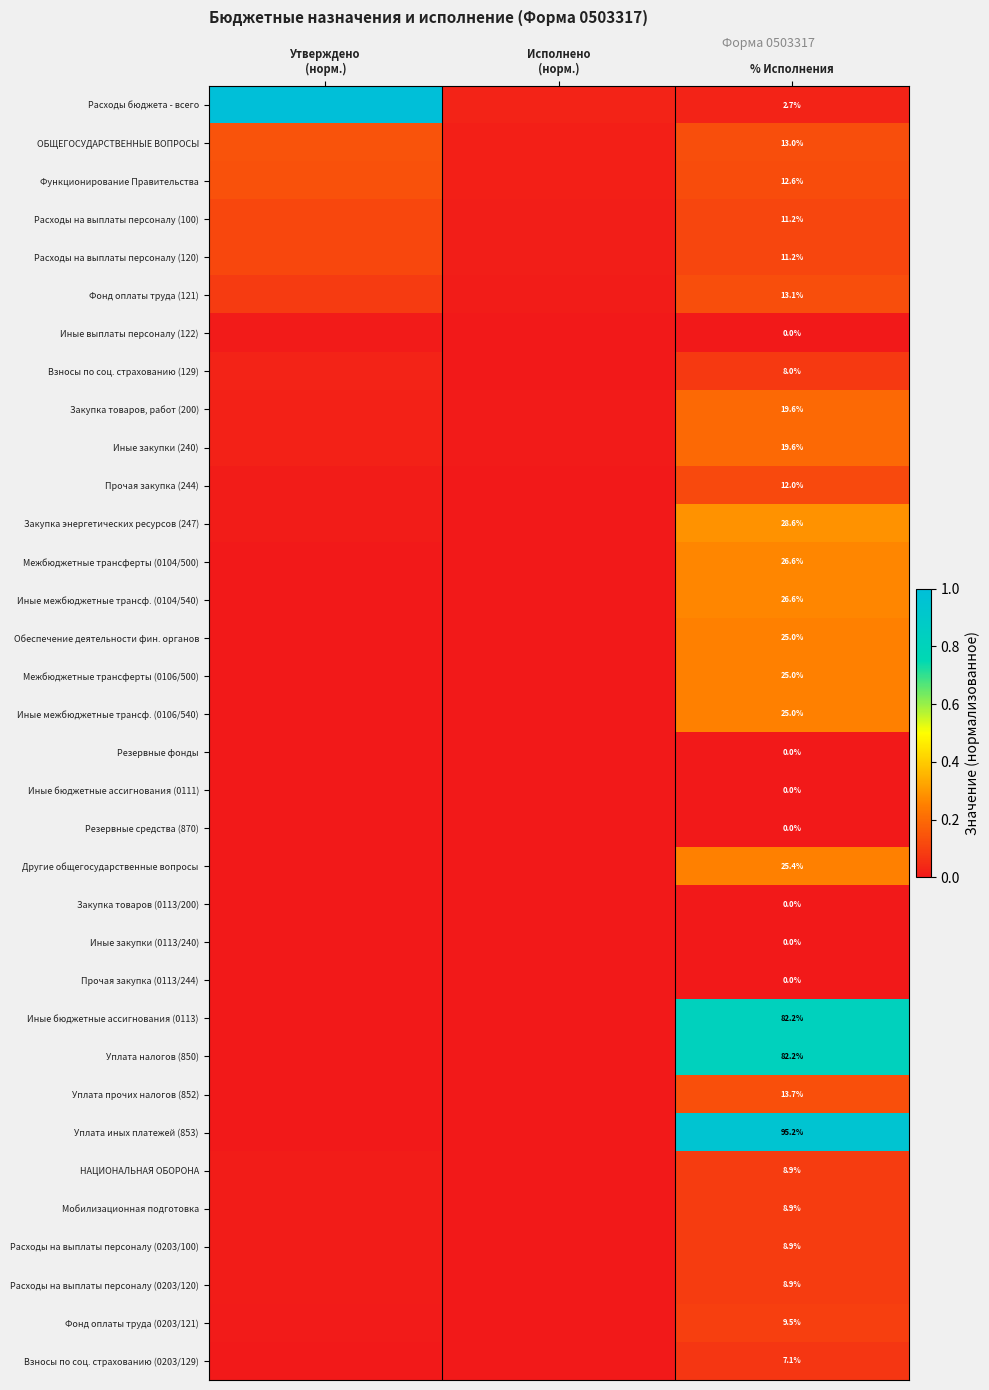

Is it true that НАЦИОНАЛЬНАЯ ОБОРОНА equals 0.0 at Утверждено (норм.)?

False